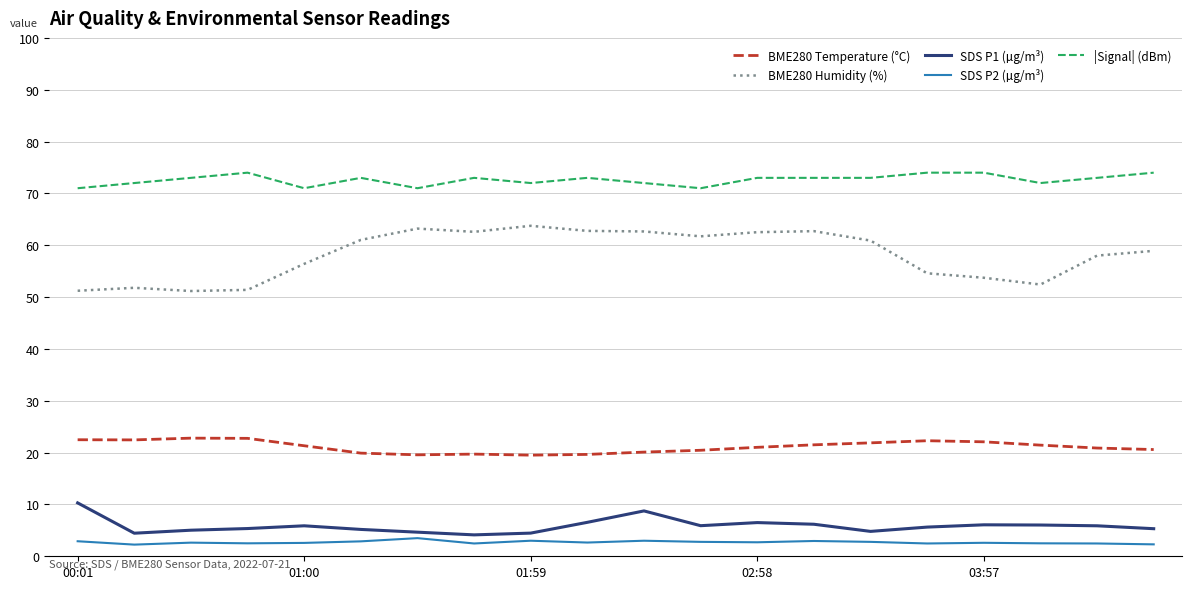

True or false: SDS P1 (µg/m³) and BME280 Temperature (°C) intersect in this chart.

False